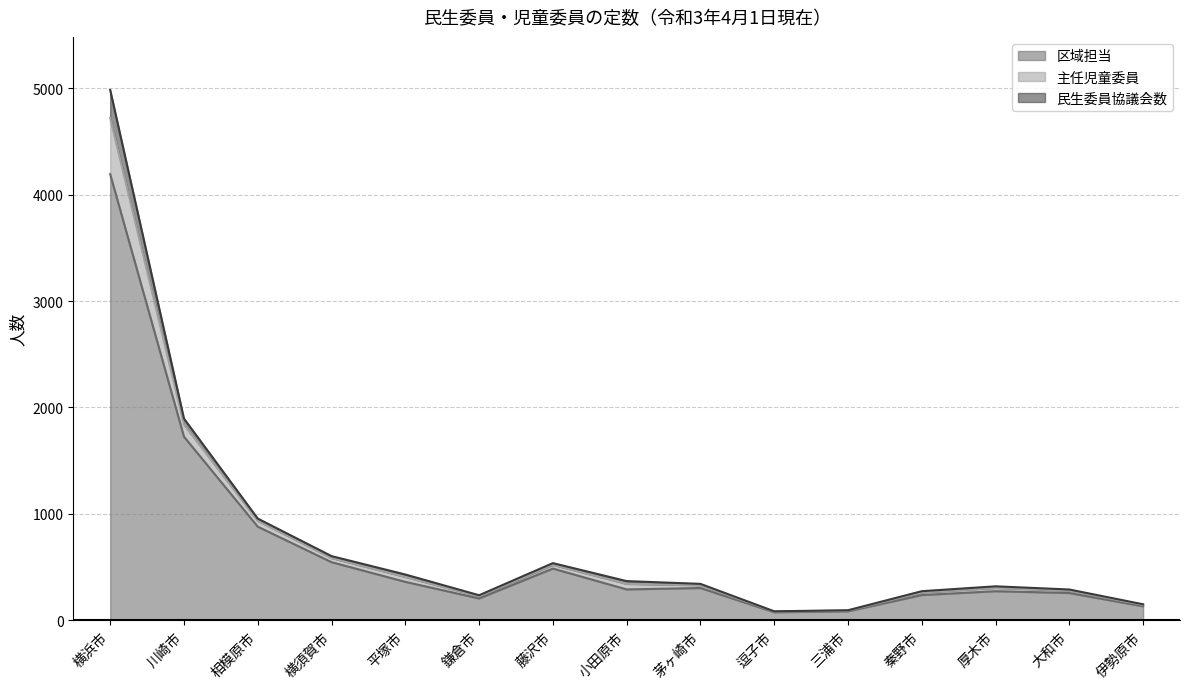

At how many categories does at least one series exceed 4529?

1